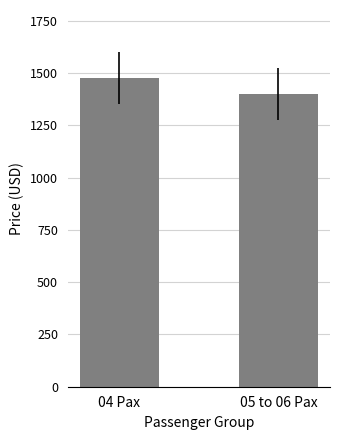

What is the change in value from 04 Pax to 05 to 06 Pax?

-77.9